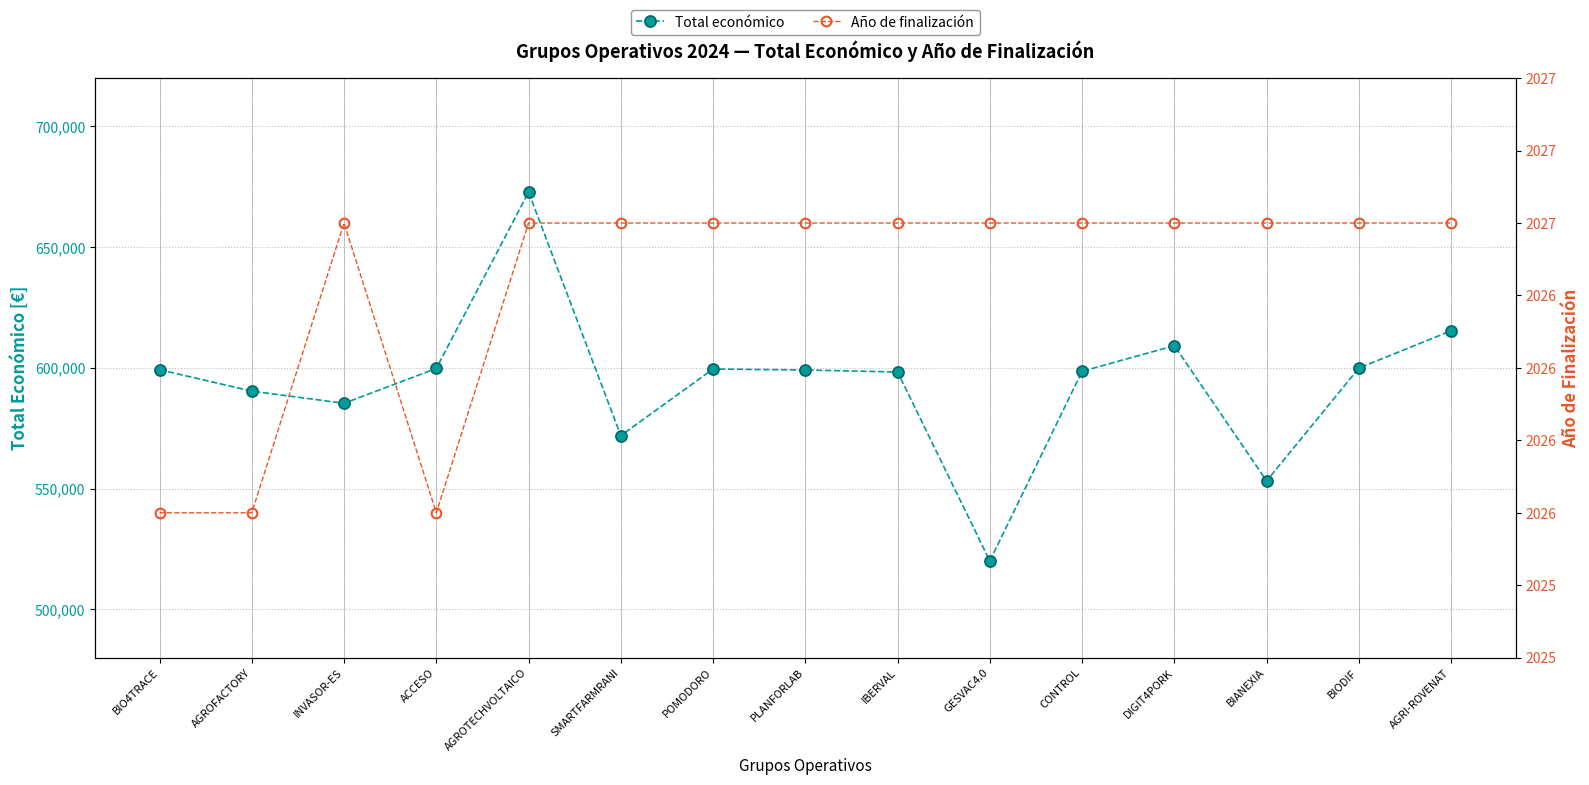

What is the sum of all Total económico values?

8912881